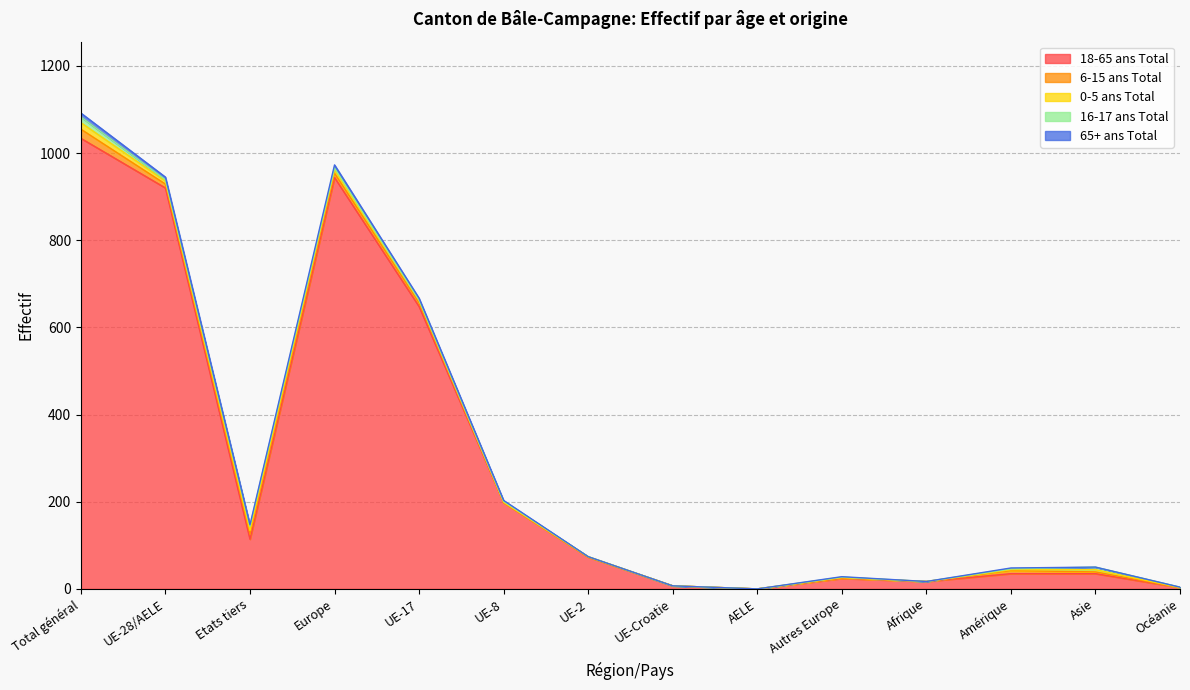

Which series ends up on top after the final intersection of 65+ ans Total and 0-5 ans Total?

0-5 ans Total